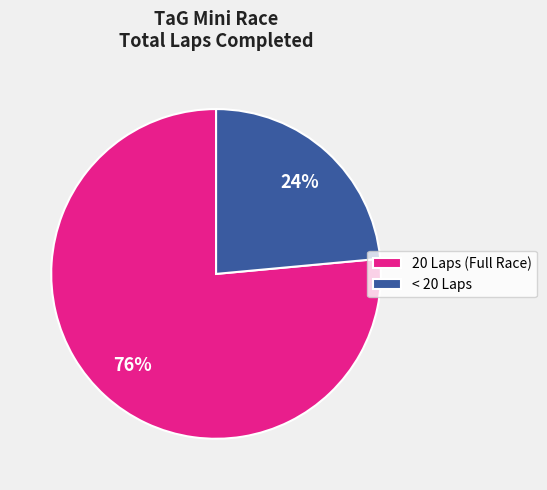

To the nearest percent, what portion does 20 Laps (Full Race) represent?

76%